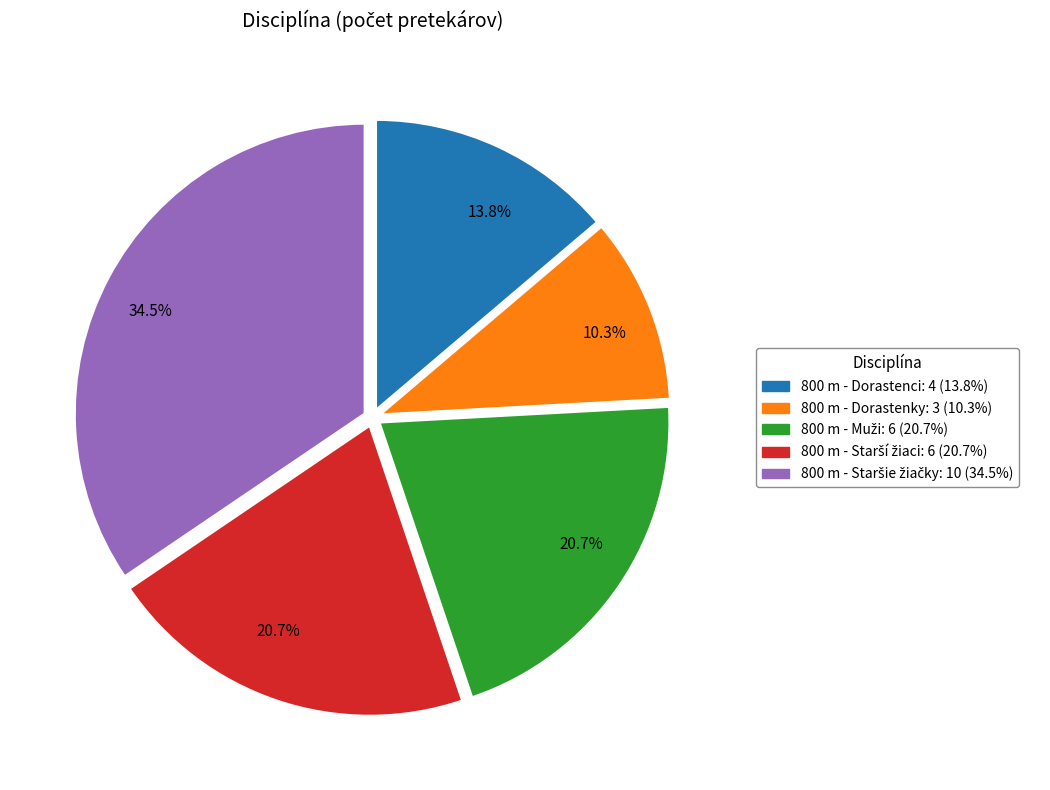

Is there any slice that represents more than half of the pie?

No